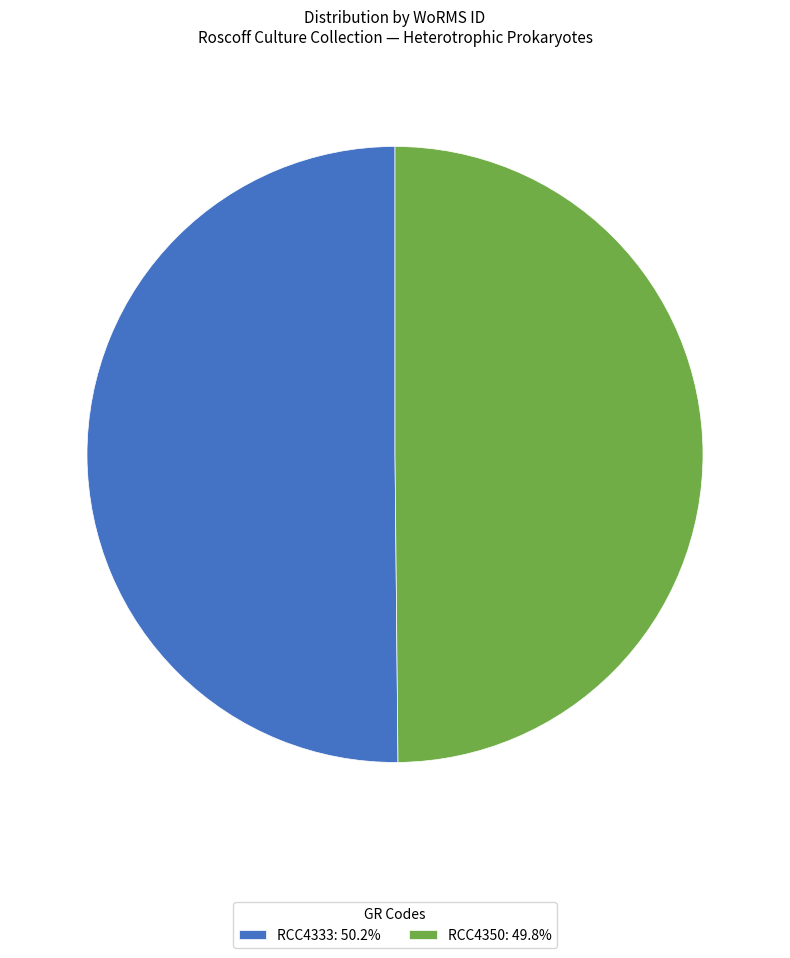

Is the sum of RCC4333: 50.2% and RCC4350: 49.8% greater than half?

Yes